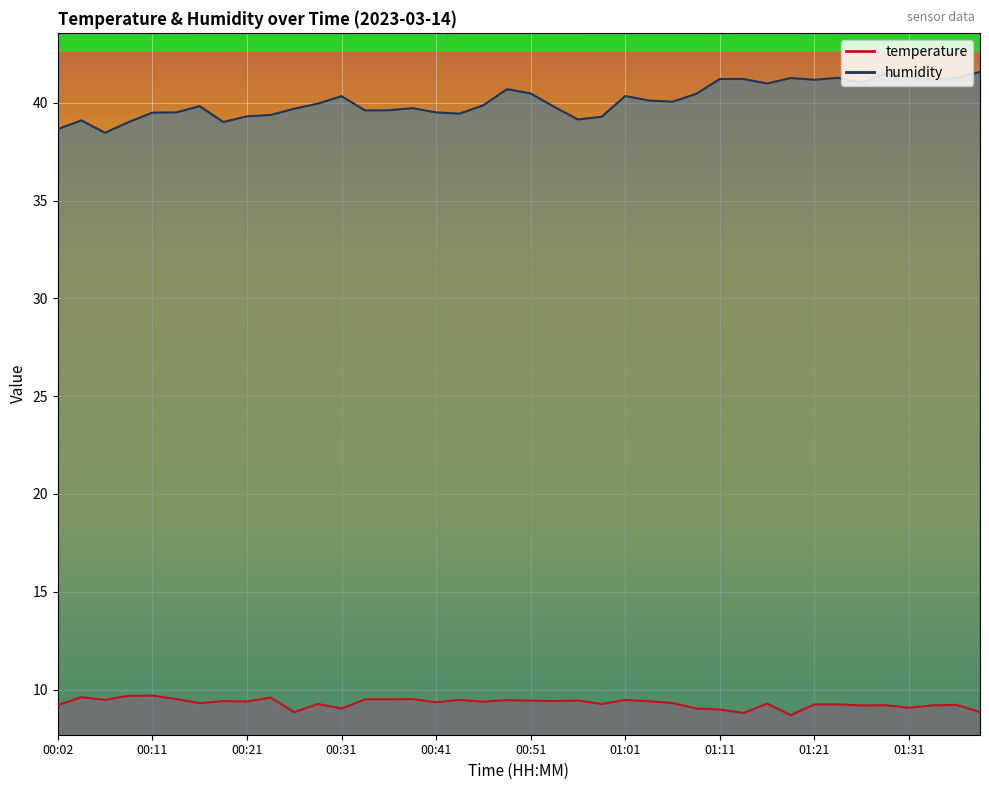

What is the greatest value displayed?

41.6